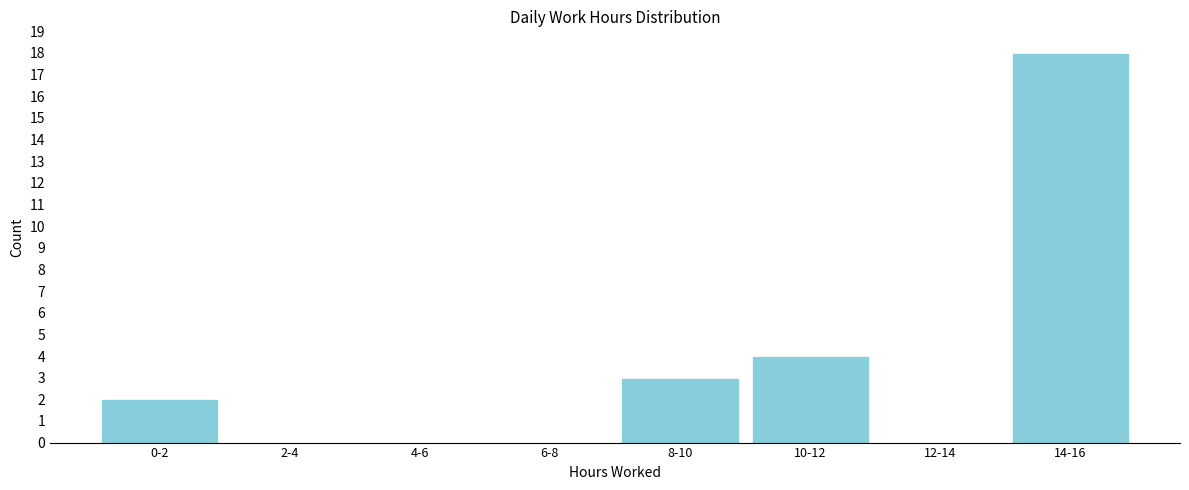

Reading right to left, list all the values displayed in this chart.

14-16=18	12-14=0	10-12=4	8-10=3	6-8=0	4-6=0	2-4=0	0-2=2